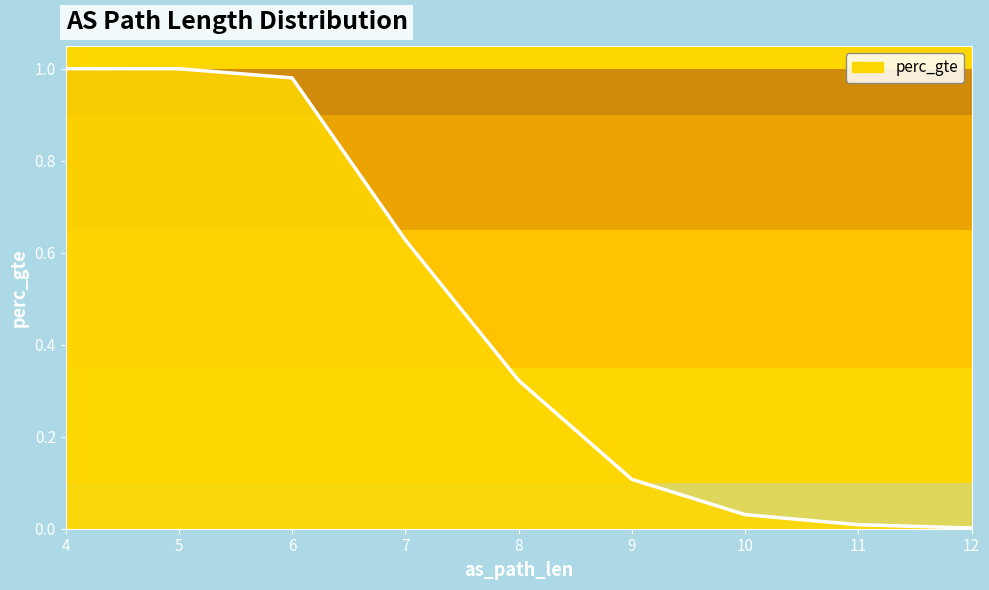

True or false: there are more than 0 points higher than both neighbors.

False